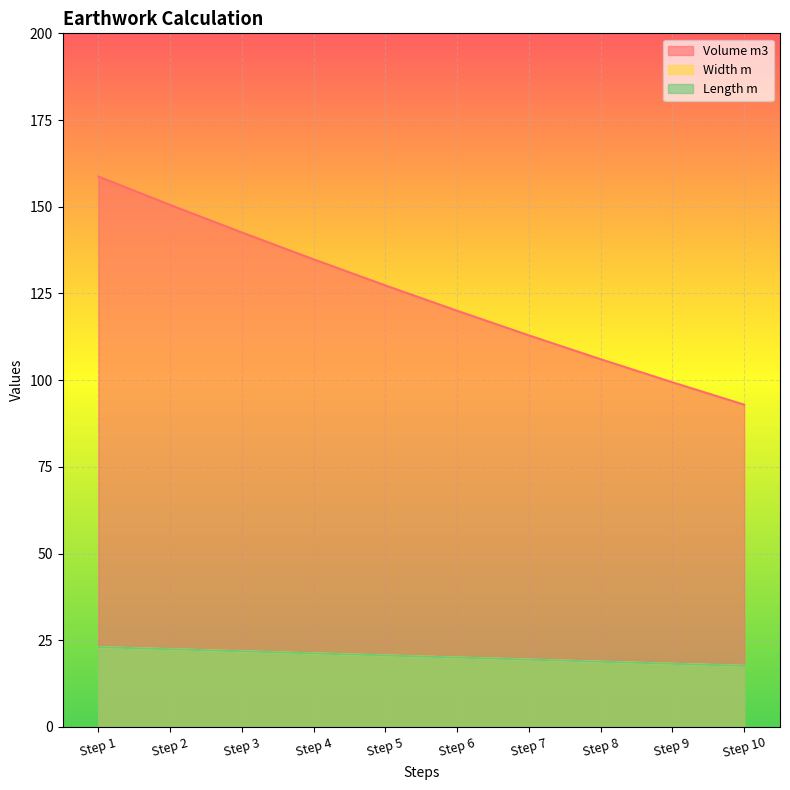

Which series has the largest total across all categories?

Volume m3